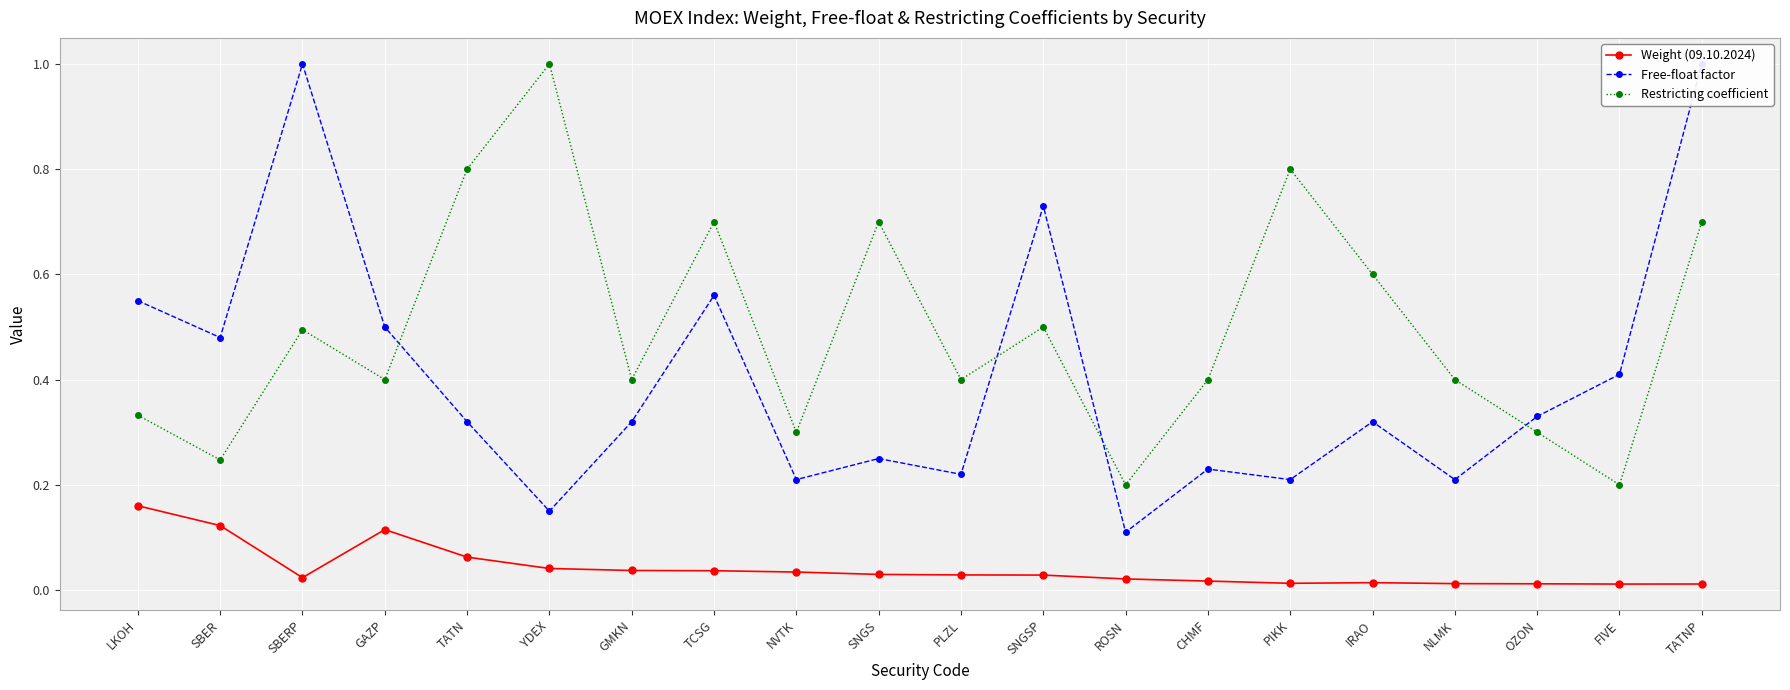

What is the average value of the Free-float factor series?

0.4